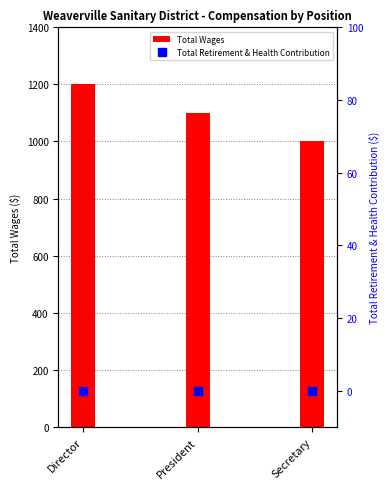

Which series has the widest spread of values?

Total Wages